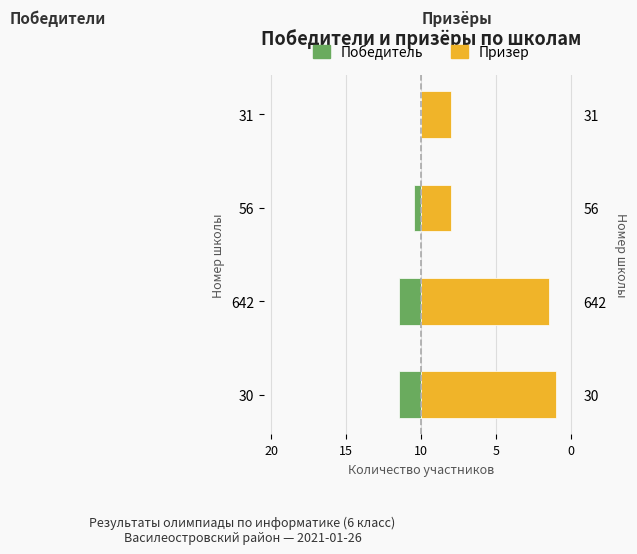

Which has a higher value, 56 or 642?

56